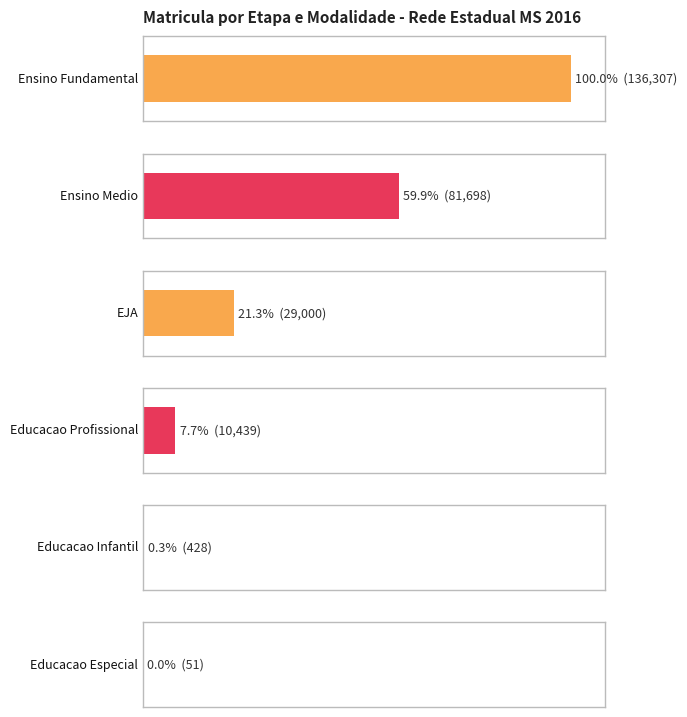

How many values in the Educacao Infantil series are below 428?

1